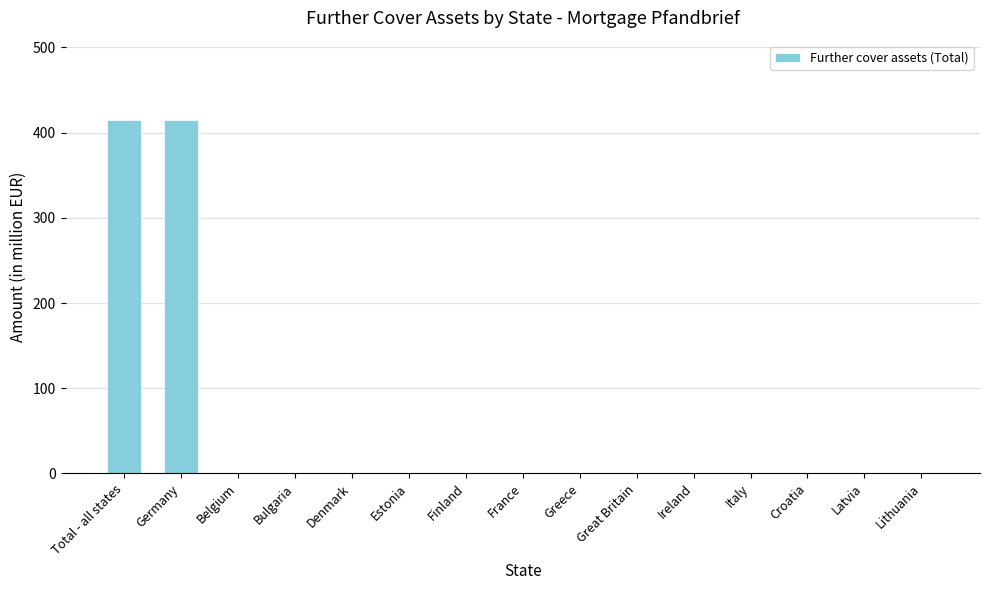

What is the sum of all values?

830